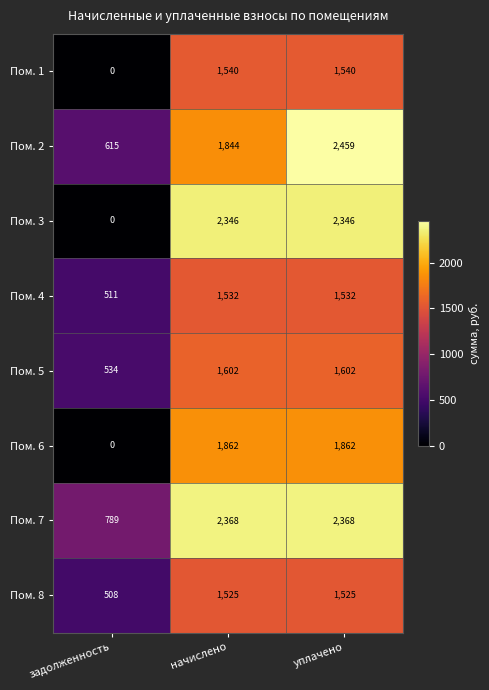

True or false: Пом. 4 has a value of 338 at задолженность.

False